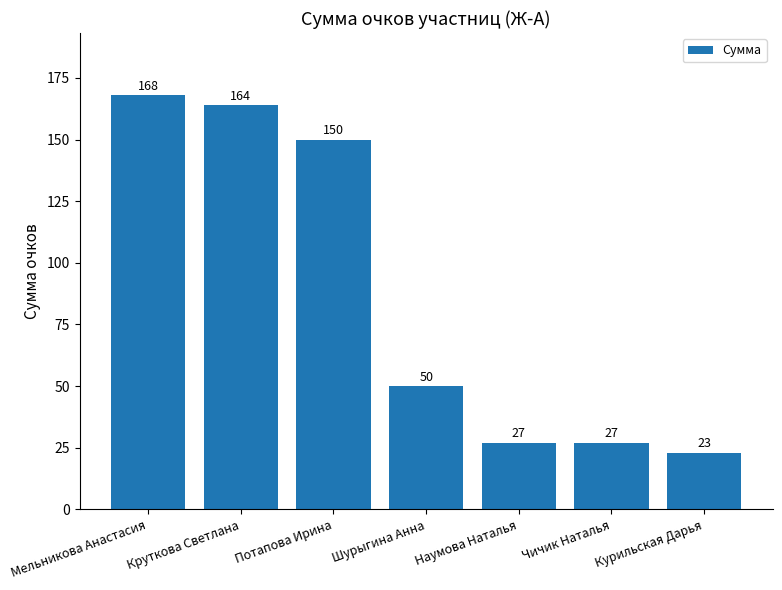

Read the value at Чичик Наталья.

27